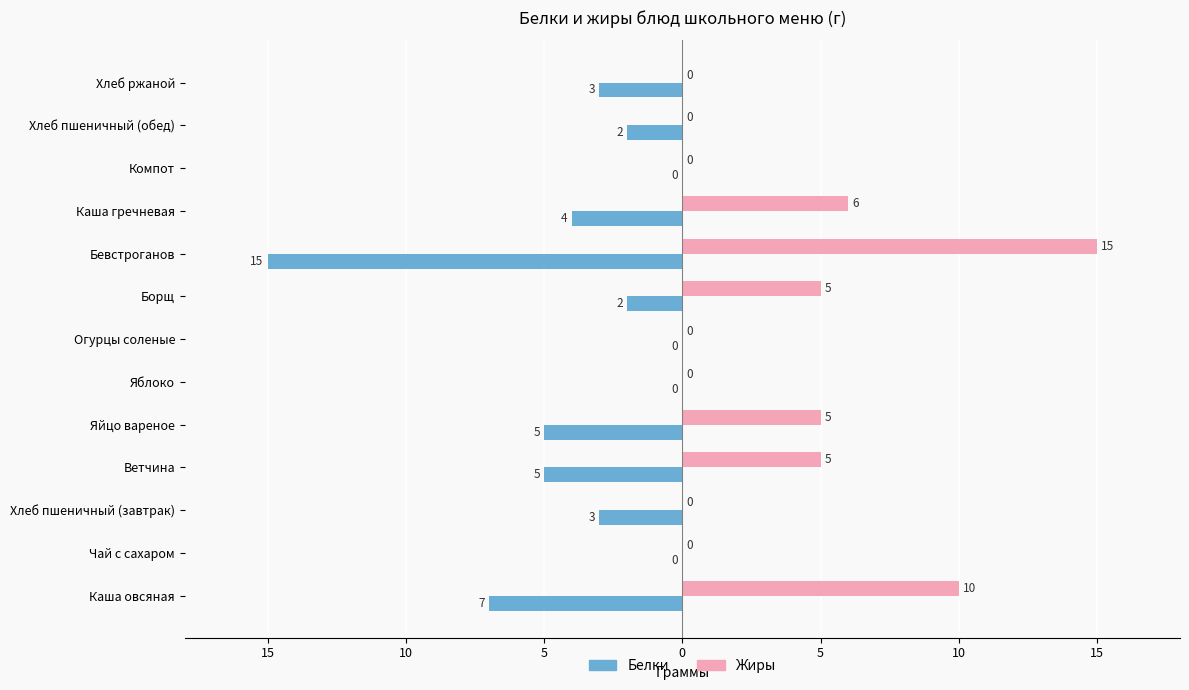

What are all the series names shown in the legend?

Белки, Жиры